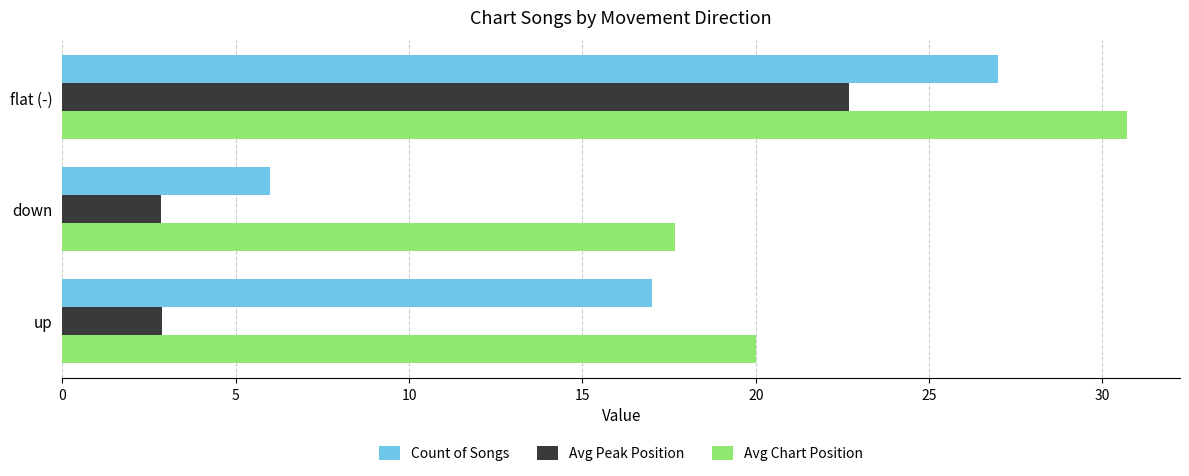

True or false: Count of Songs has a value of 27.0 at flat (-).

True